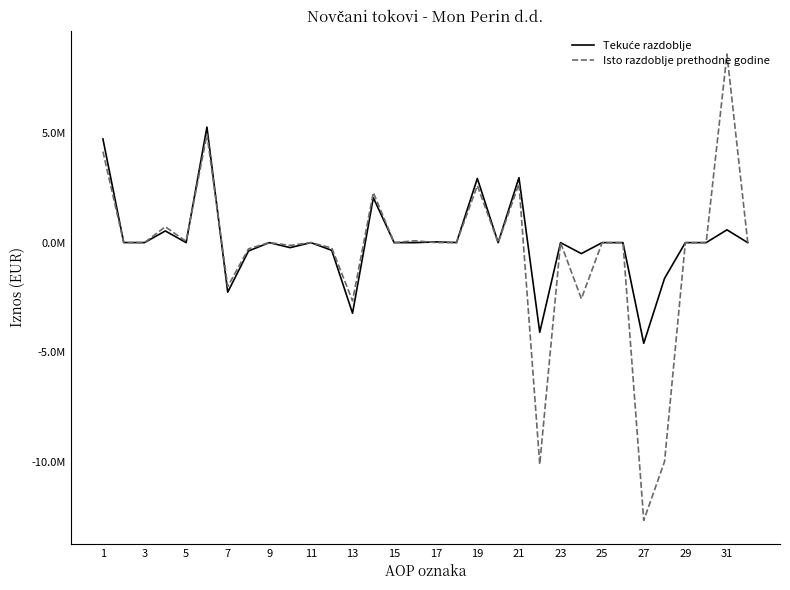

Does the chart display data point markers on the line(s)?

No